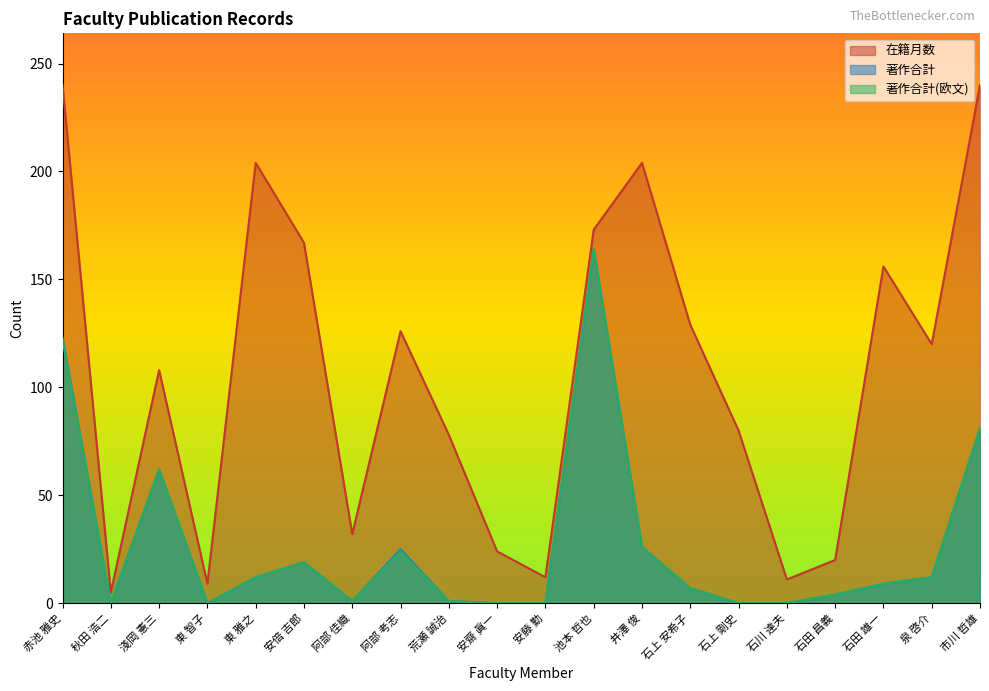

At which label does 在籍月数 reach its minimum?

秋田 浩二